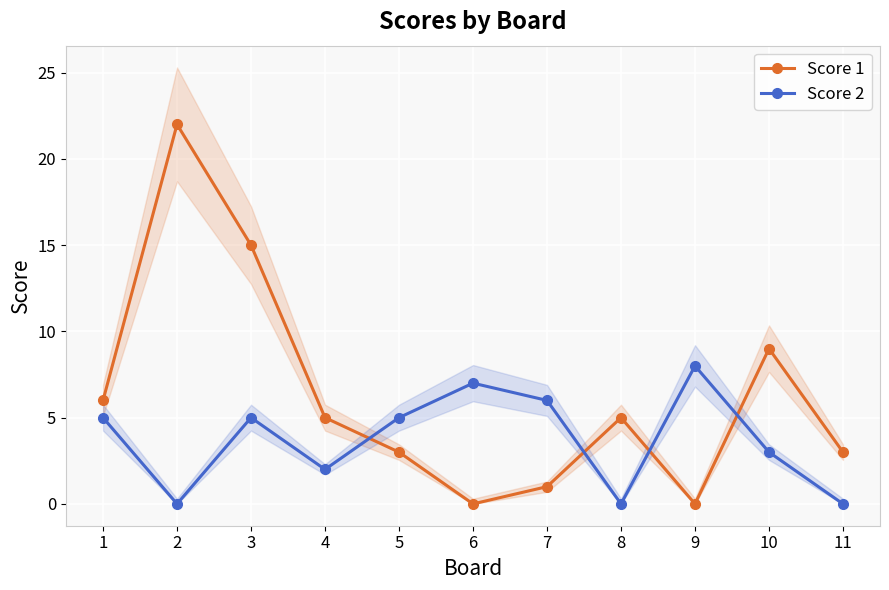

What is the average value of the Score 1 series?

6